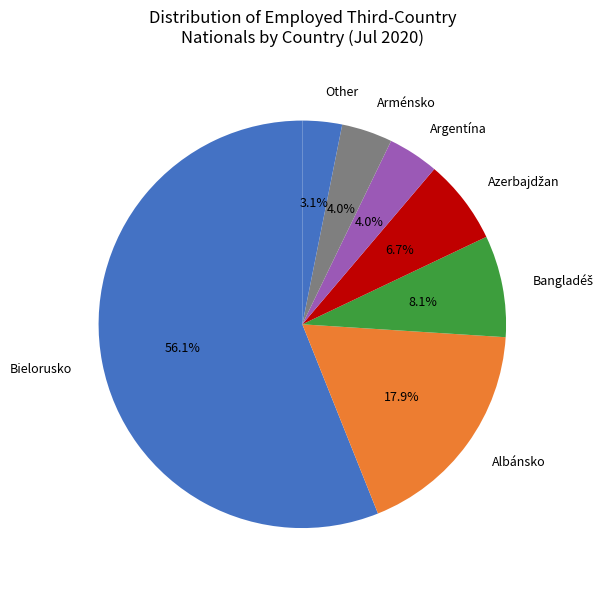

Which category has the smallest portion of the pie?

Other